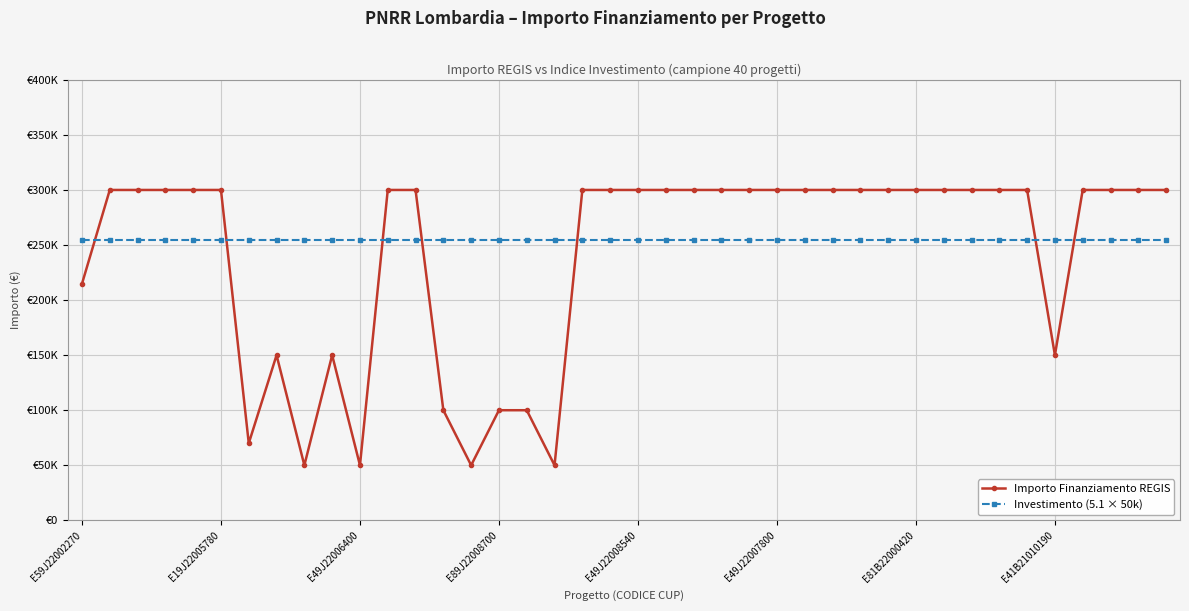

True or false: Investimento (5.1 × 50k) has more than 2 interior local peaks.

False